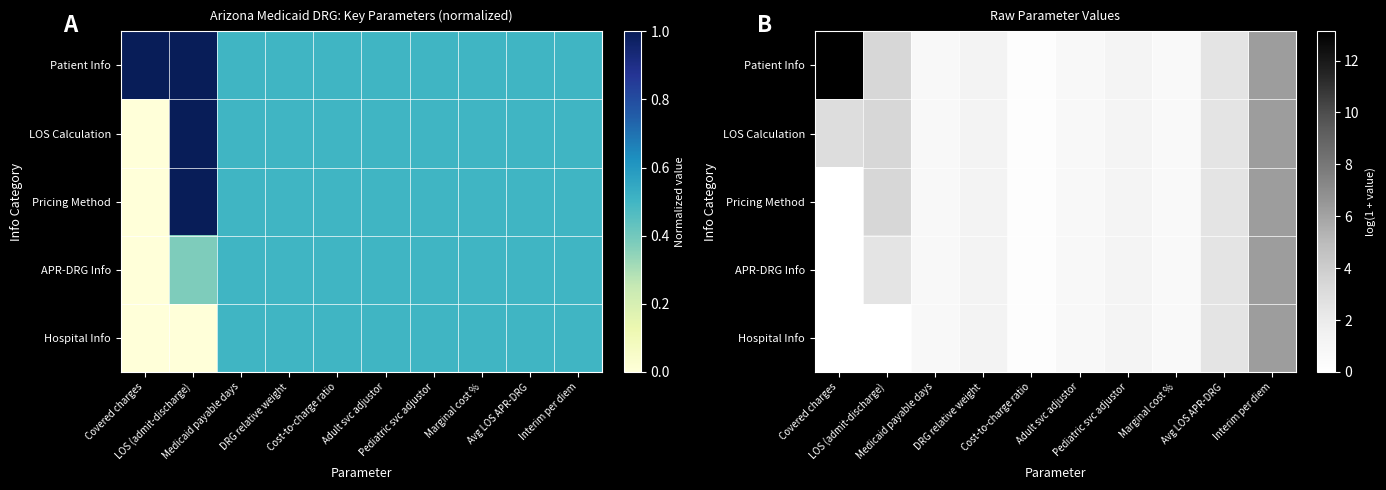

Which series has the largest total across all categories?

Patient Info